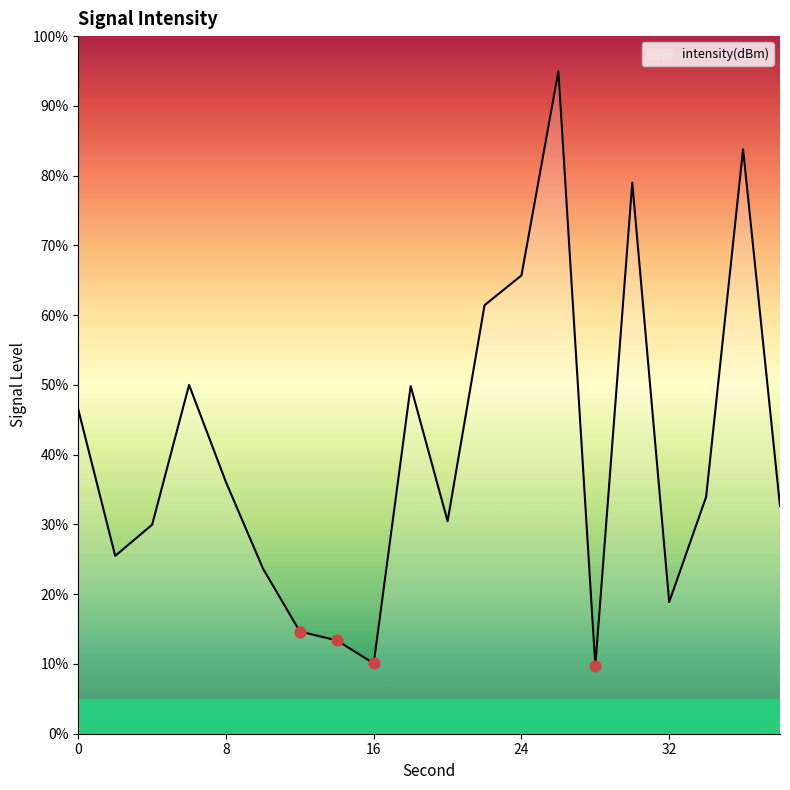

What is the maximum value shown in the chart?

95.0